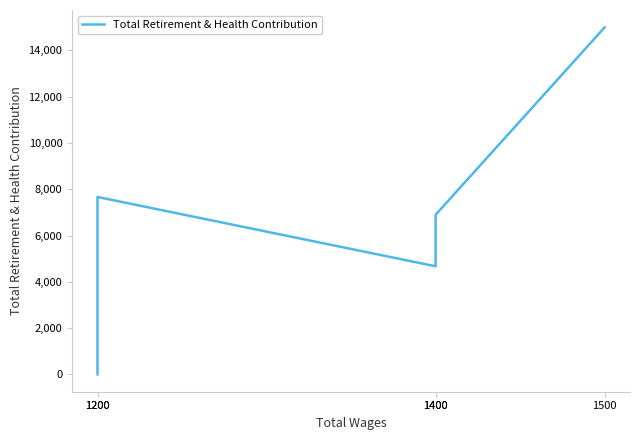

What is the maximum value shown in the chart?

14999